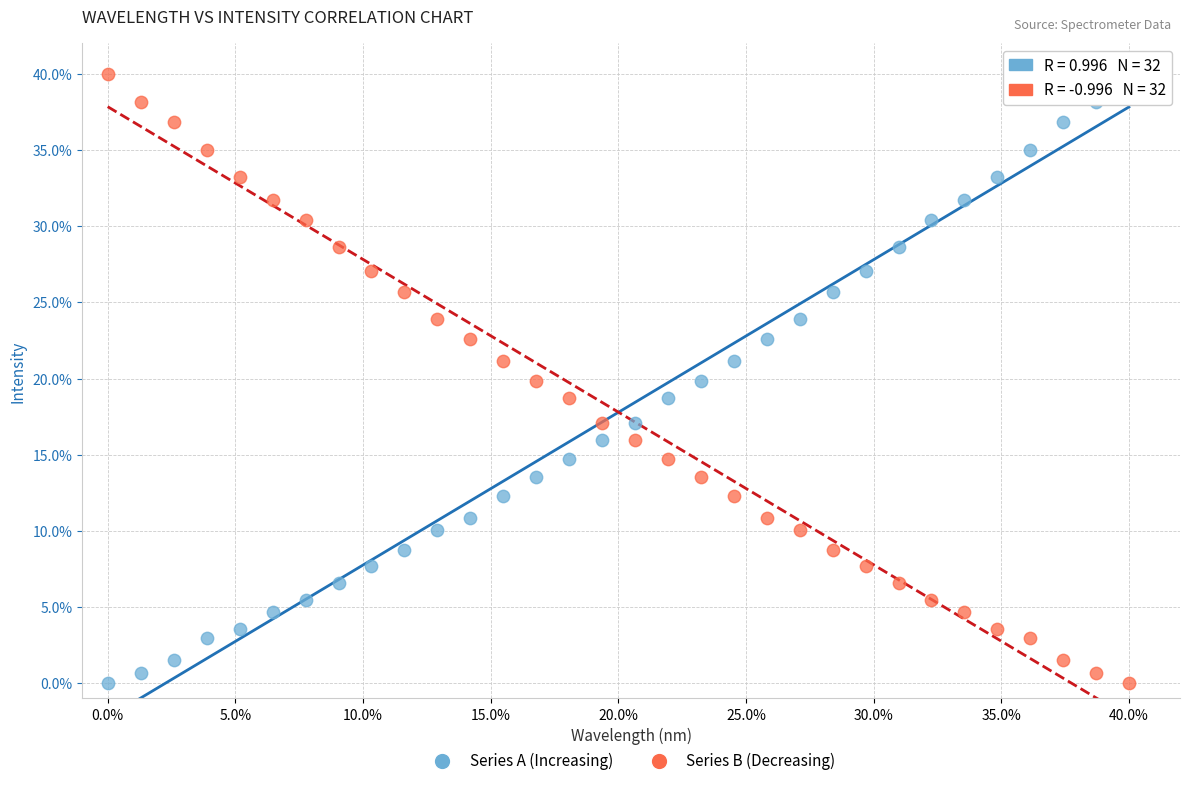

What is the X range (max minus min) for the scatter plot?

40.0